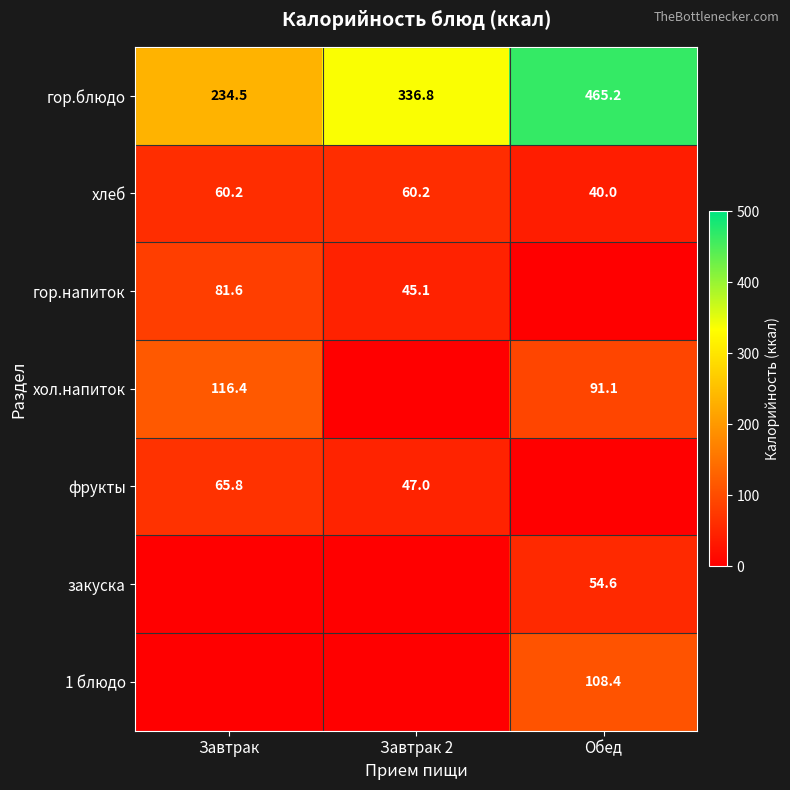

The value of гор.блюдо at Обед is 465.2. True or false?

True